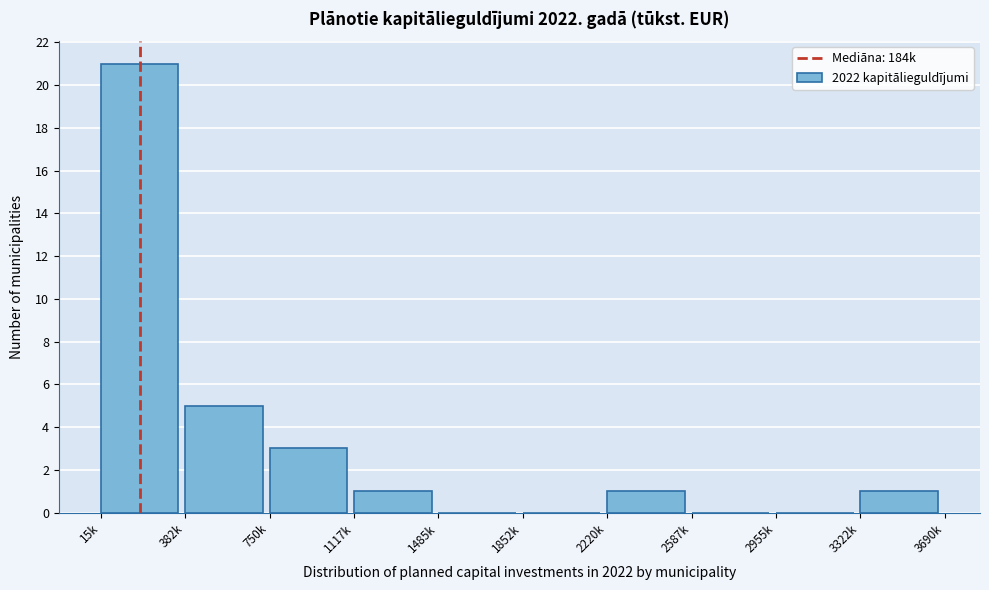

Reading right to left, extract all data points from this chart.

3322k=1	2955k=0	2587k=0	2220k=1	1852k=0	1485k=0	1117k=1	750k=3	382k=5	15k=21